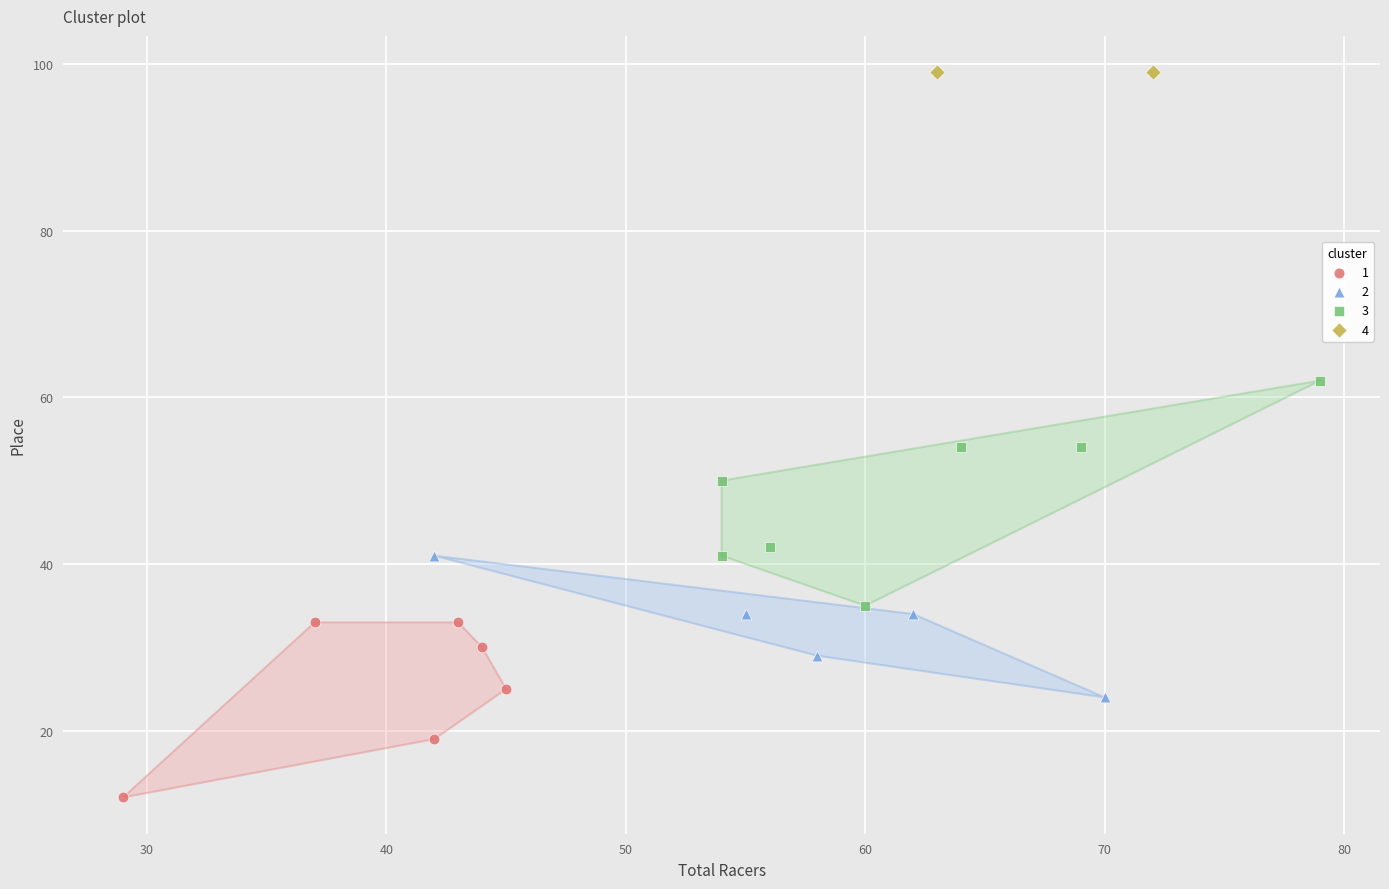

Which series reaches the maximum Y coordinate?

4